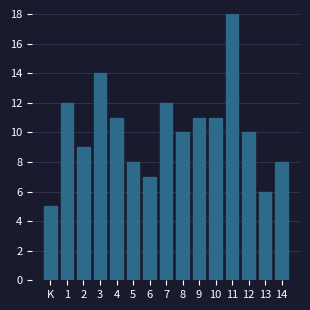

Reading right to left, what are all the values shown in this chart?

8	6	10	18	11	11	10	12	7	8	11	14	9	12	5